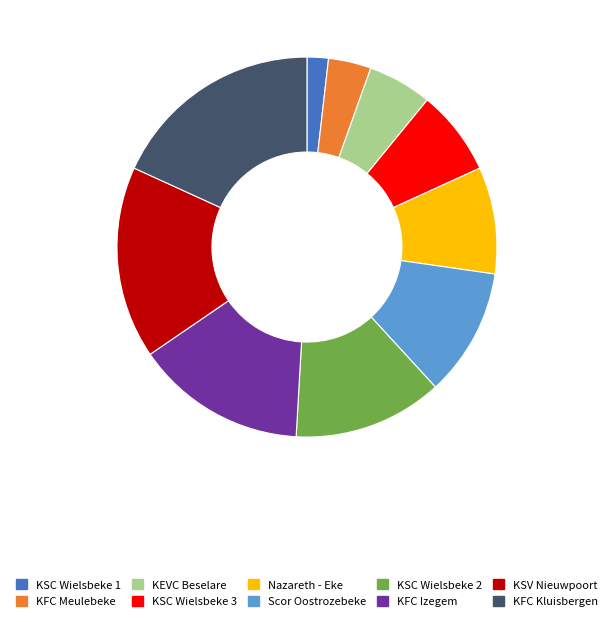

How many slices are in this pie chart?

10